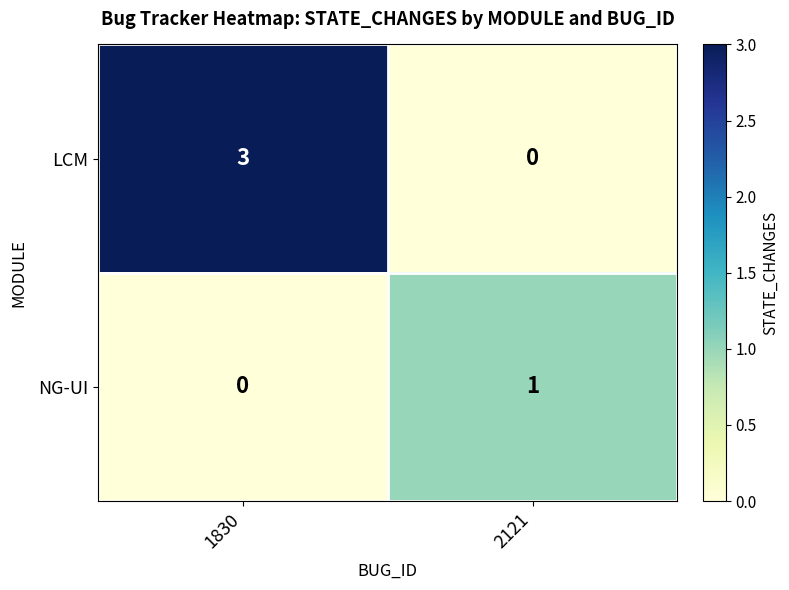

What is the difference between the LCM values at 2121 and 1830?

3